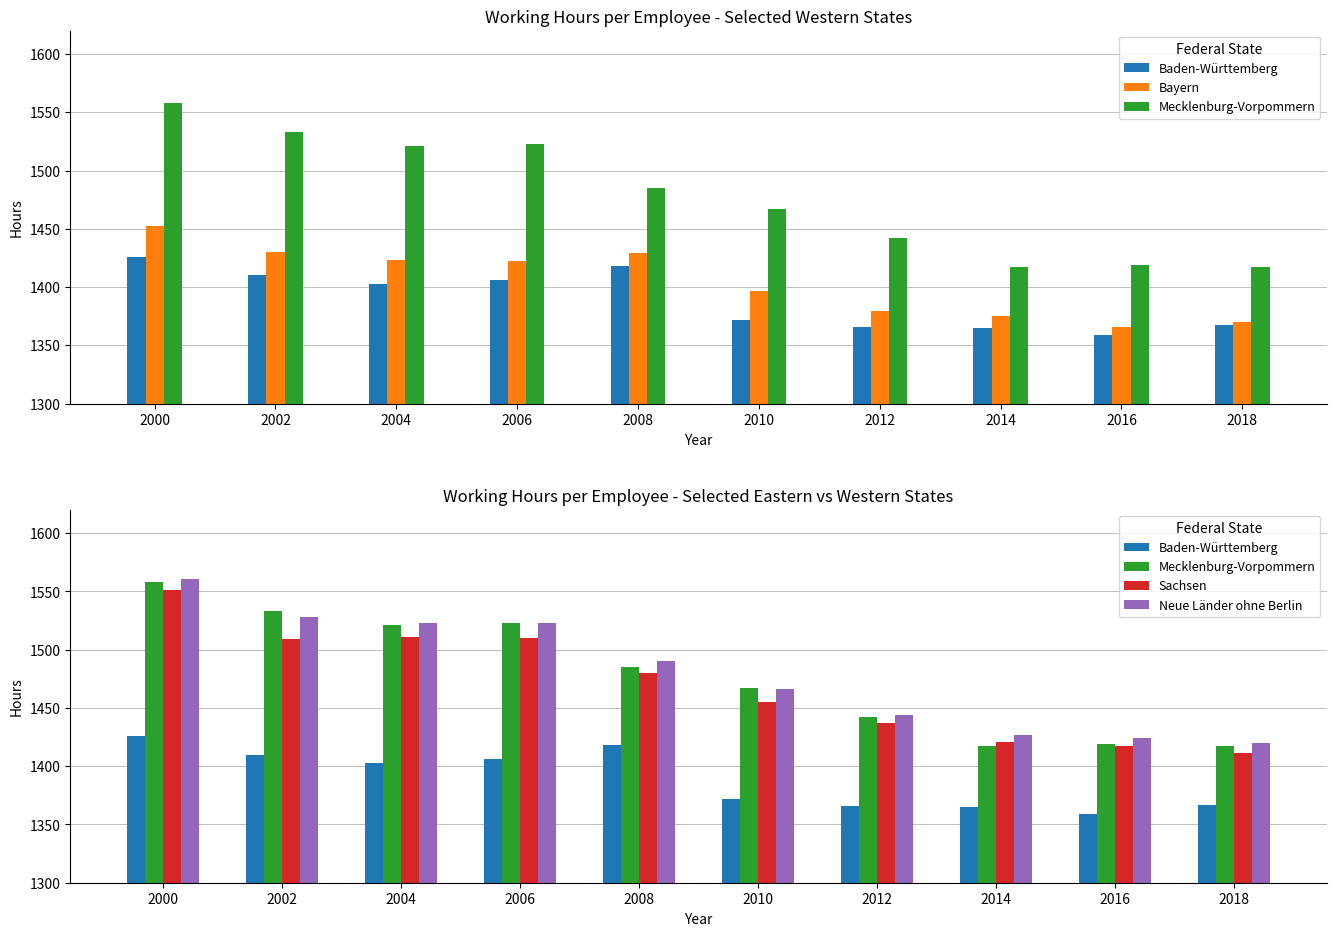

Rank the categories by Mecklenburg-Vorpommern value from highest to lowest.

2000, 2002, 2006, 2004, 2008, 2010, 2012, 2016, 2014, 2018